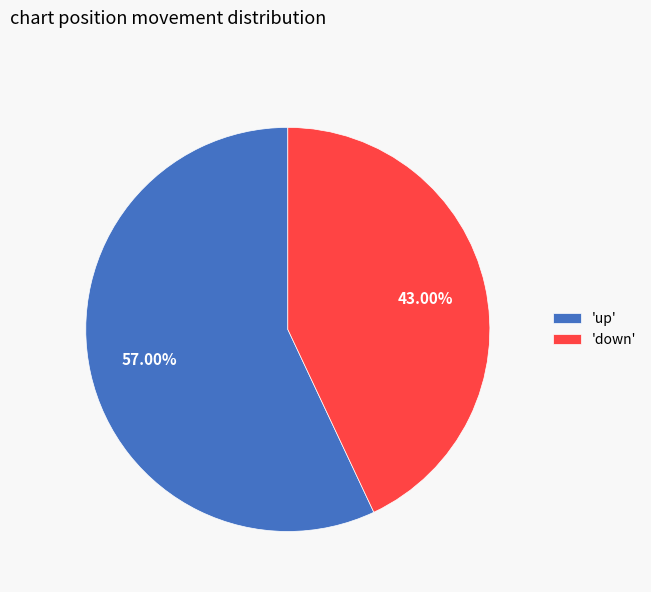

Does 'down' account for over 50% of the chart?

No